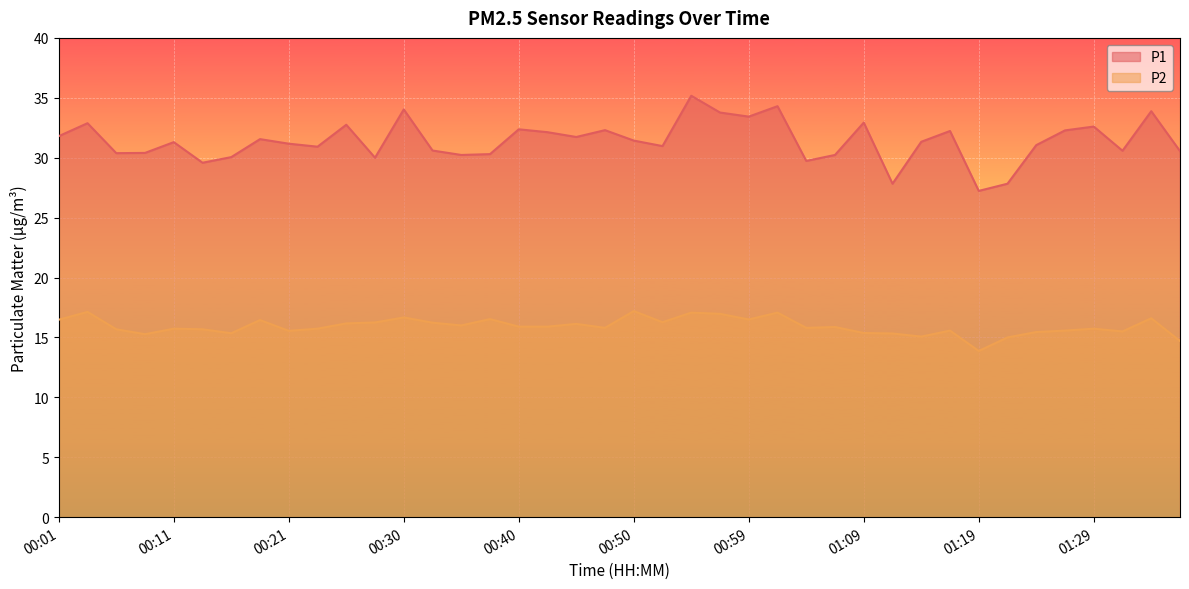

The P2 series shows 10.8 at 00:30. True or false?

False